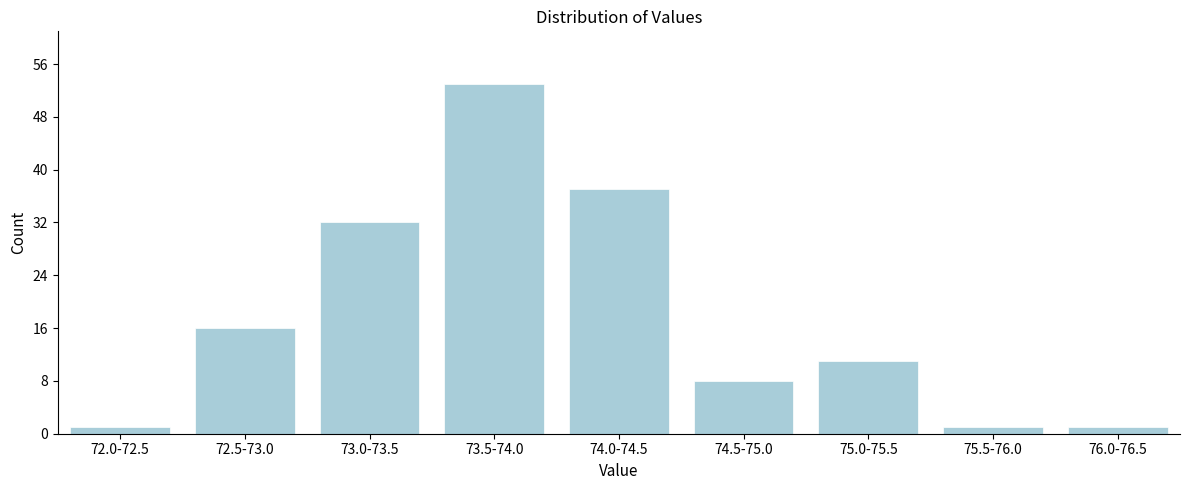

Reading left to right, transcribe all the data shown in this chart.

1	16	32	53	37	8	11	1	1